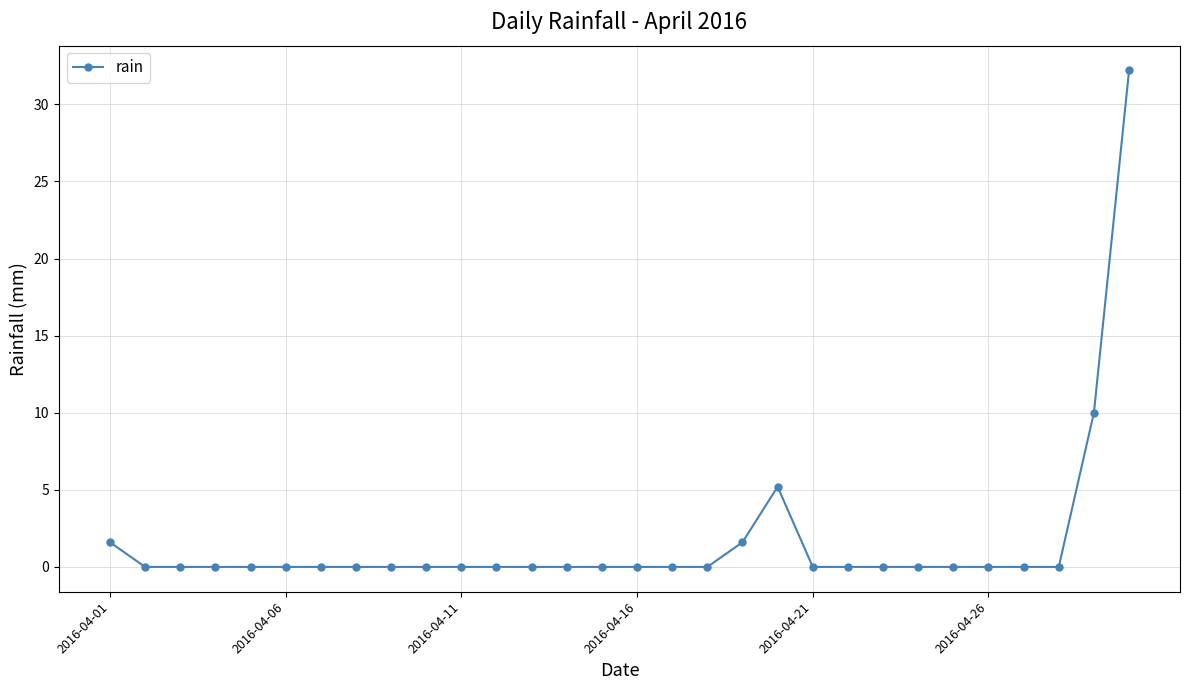

Count the number of data series in this chart.

1